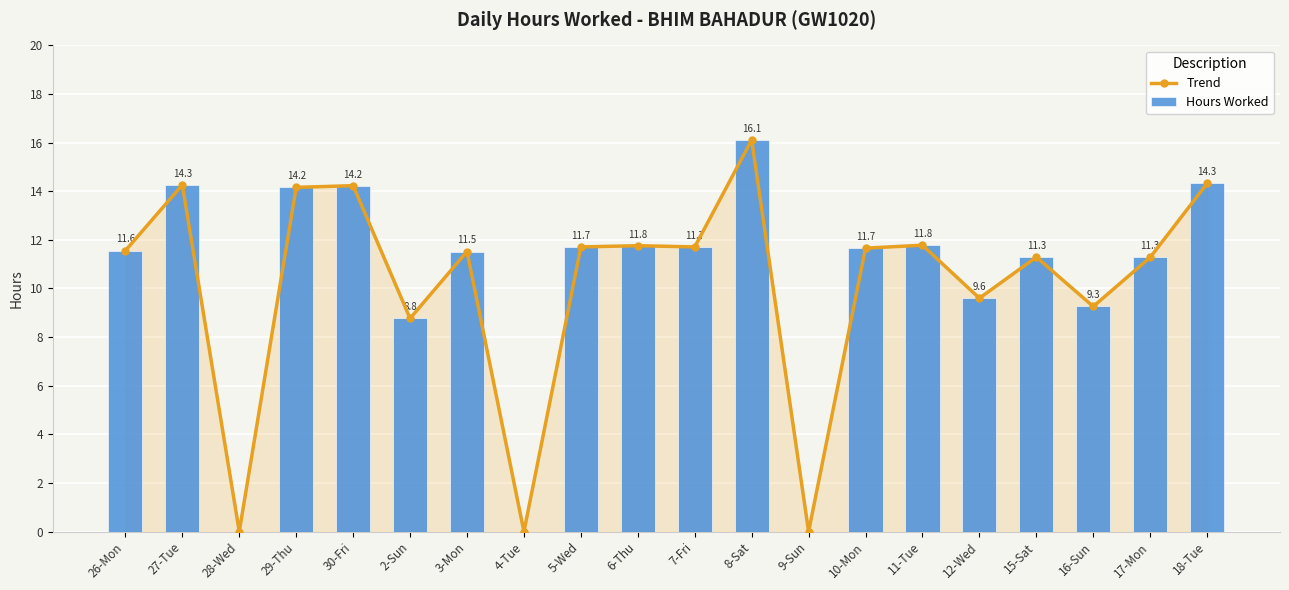

What position from the right is 2-Sun?

15